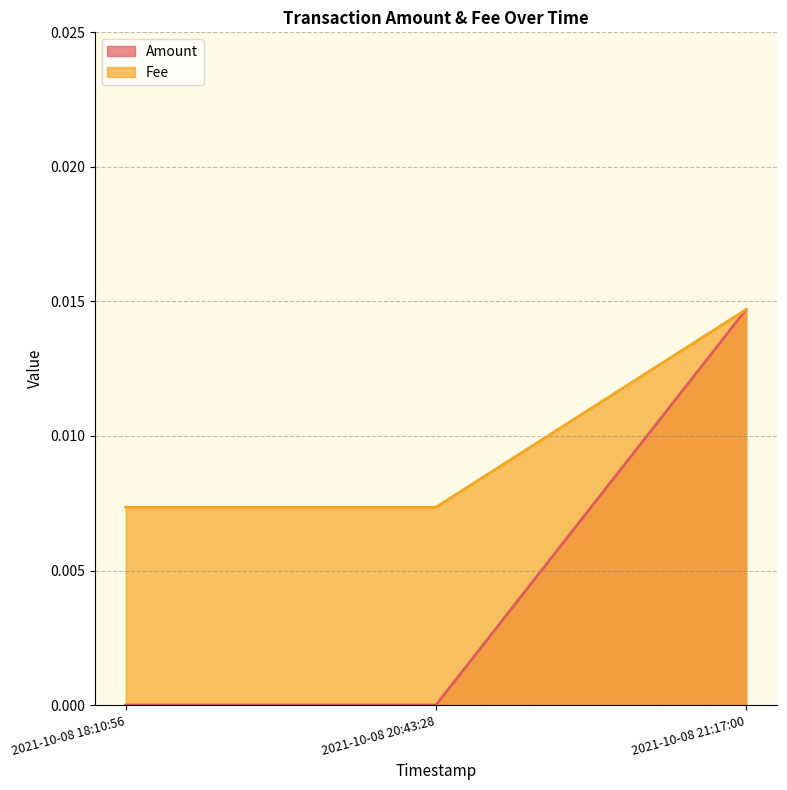

List the series in order of their peak value, lowest first.

Amount, Fee